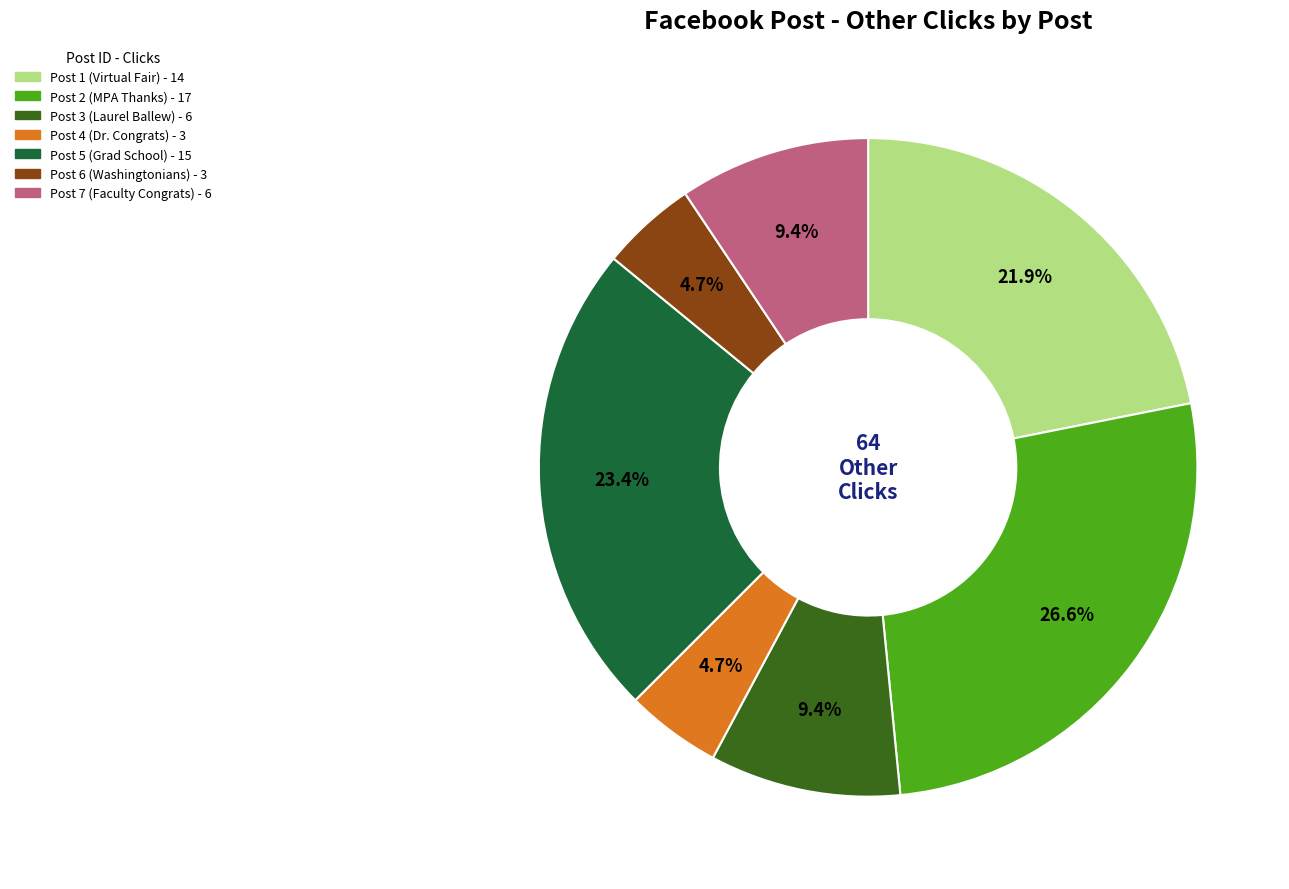

How many segments does this pie chart have?

7